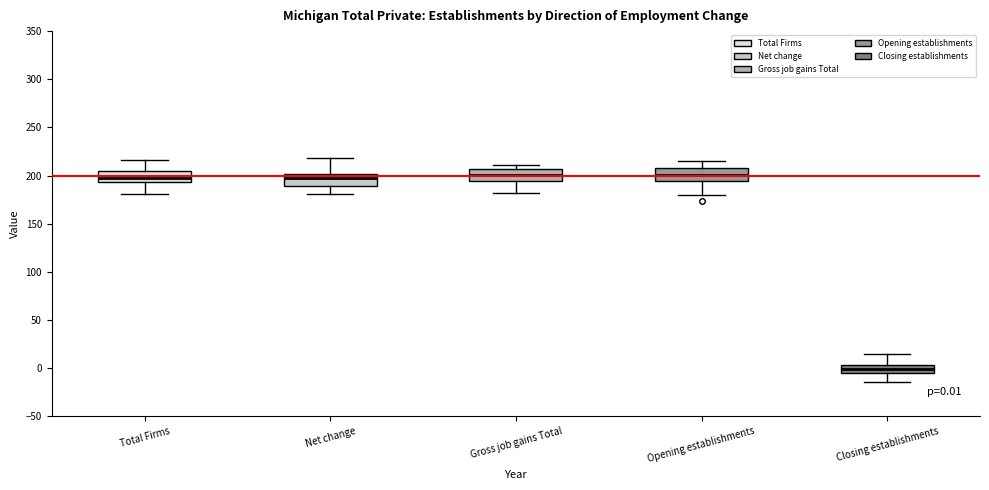

Which box has the lowest median line?

Closing establishments